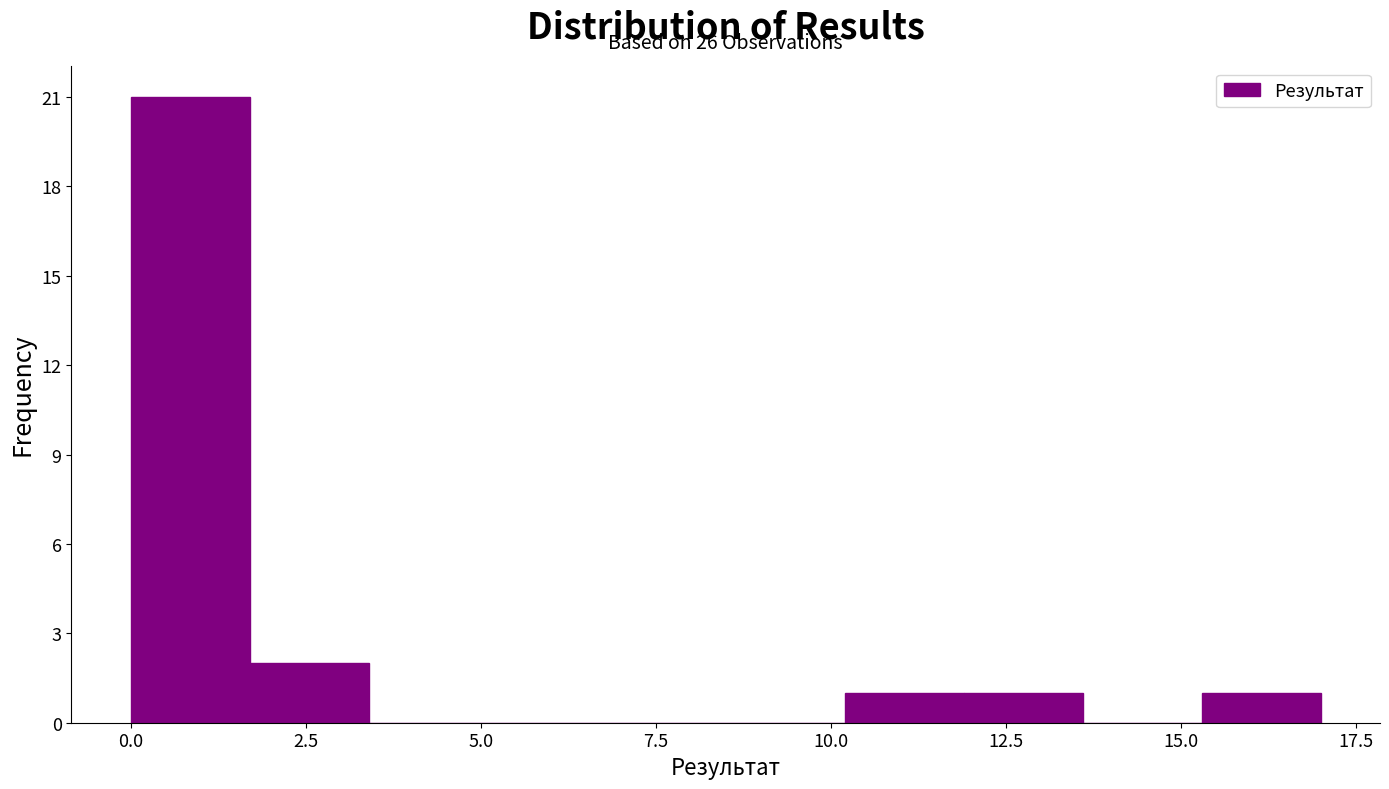

Read against the x-axis, roughly where is the centre of the tallest bar?

1.0